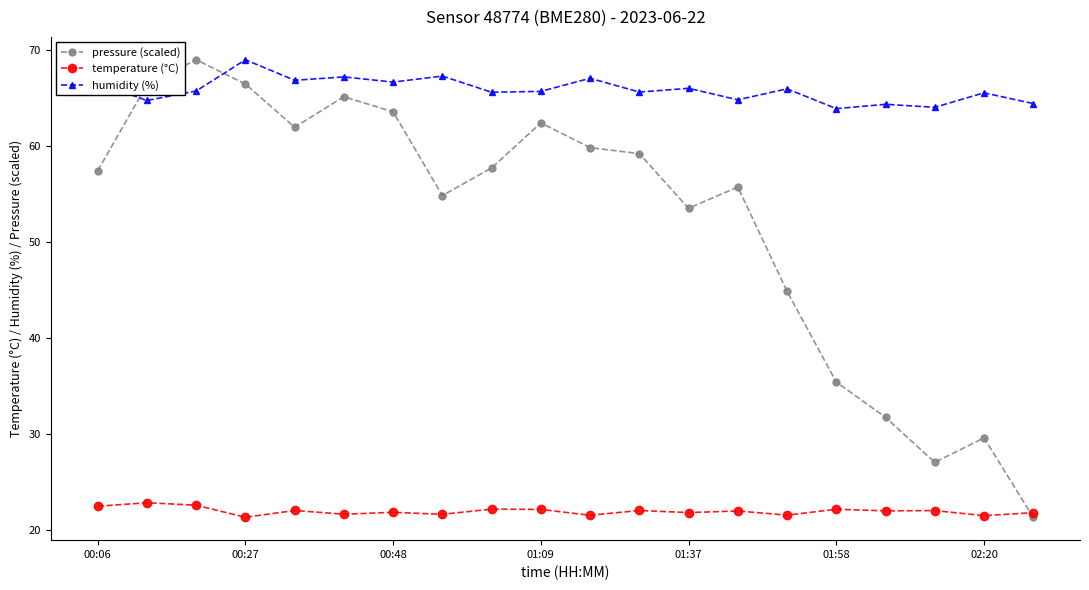

List the series in order of their overall mean, highest first.

humidity (%), pressure (scaled), temperature (°C)